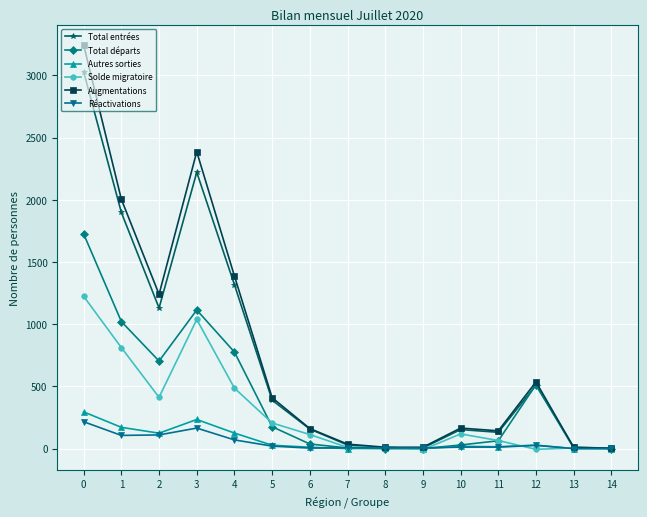

What is the greatest value displayed?

3244